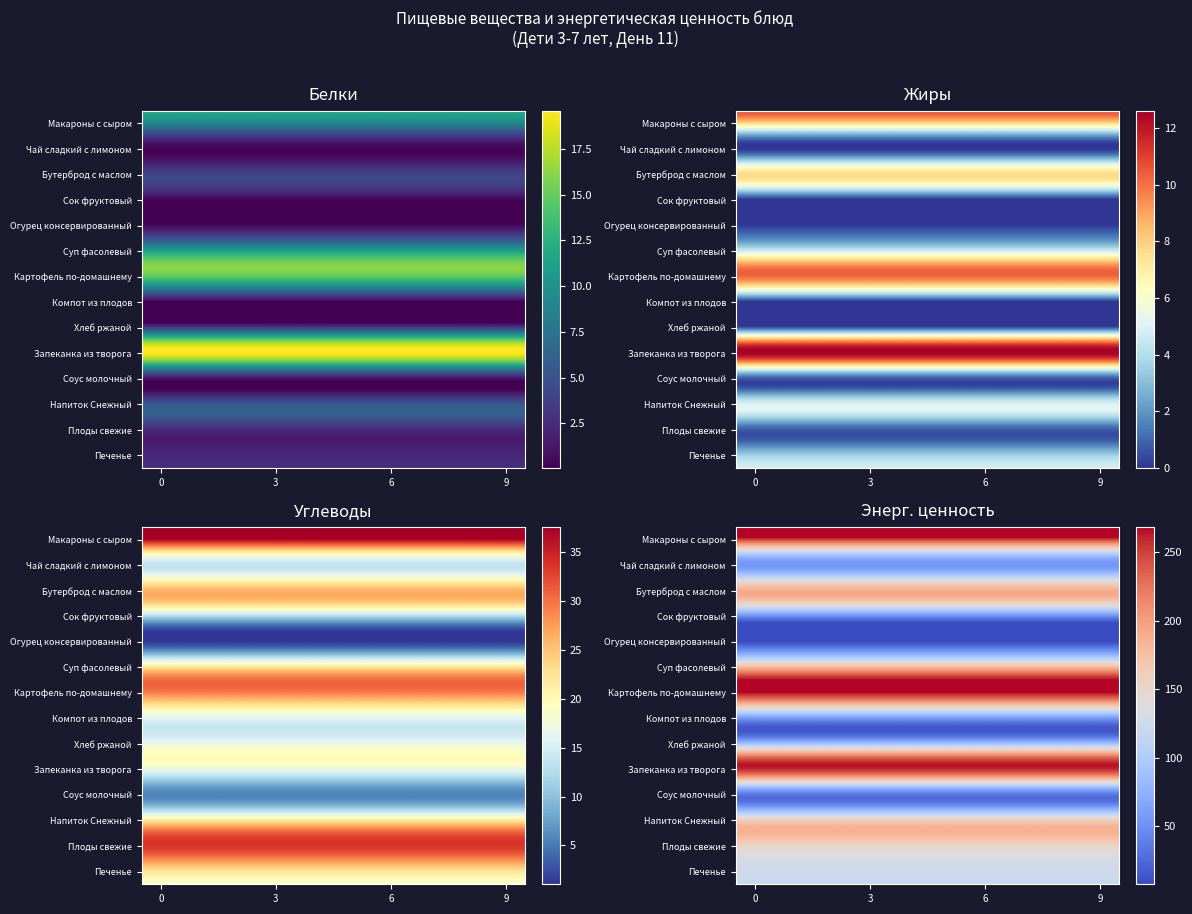

What is the greatest value displayed?

268.5